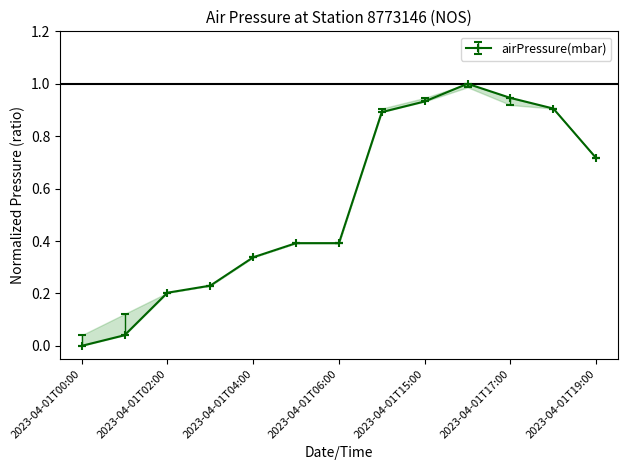

What is the difference between the second highest and minimum values?

0.9